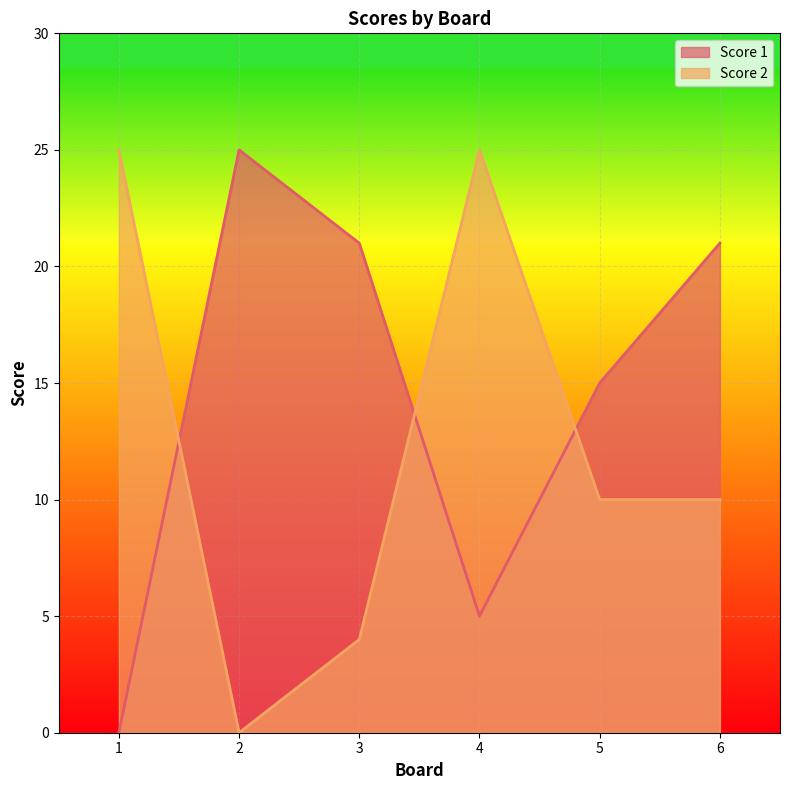

How many values in Score 1 are above zero?

5